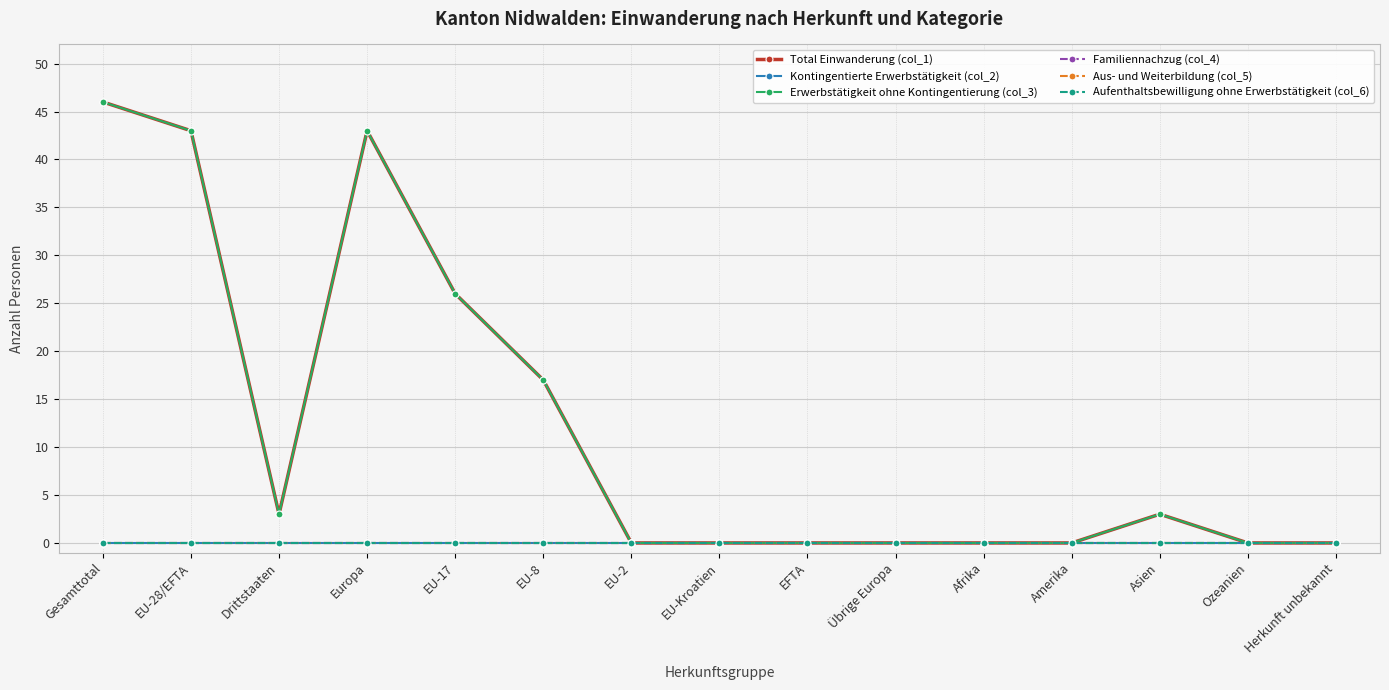

What is the maximum value shown in the chart?

46